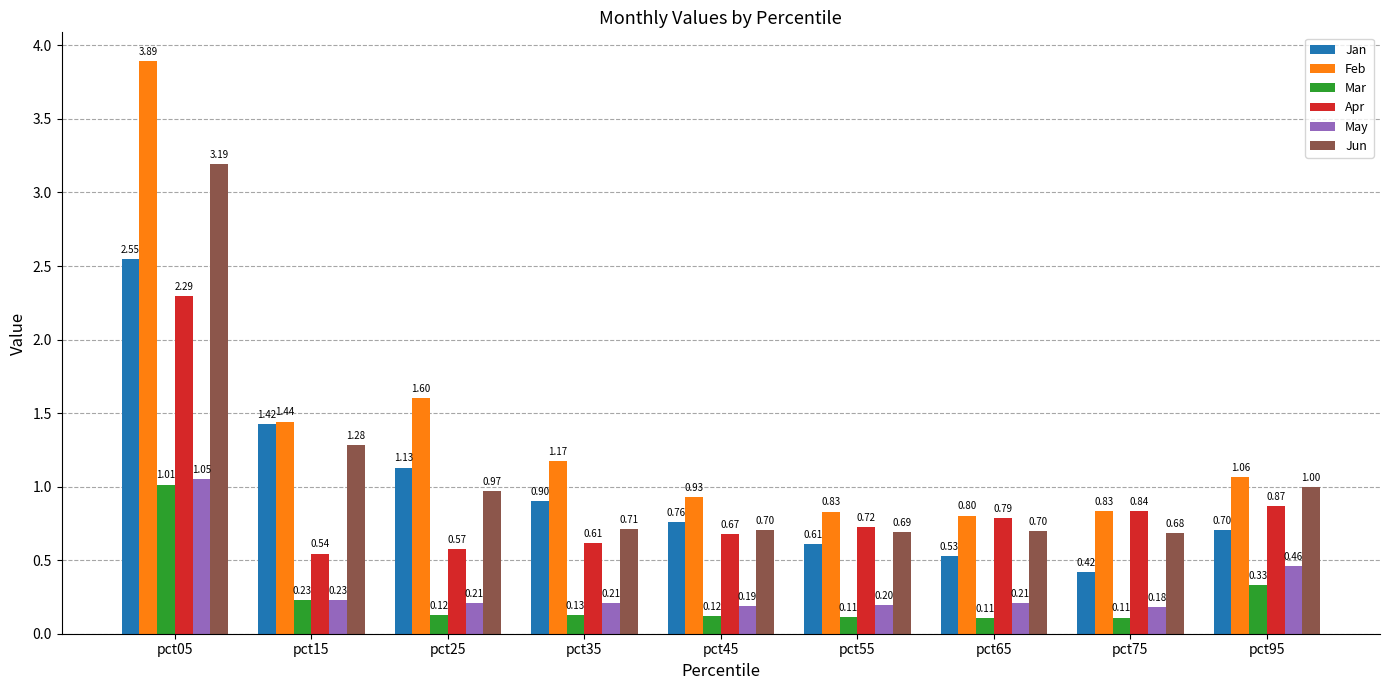

Are the bars grouped side by side (vs. stacked)?

Yes